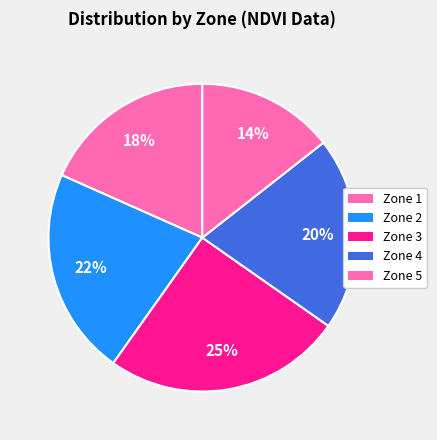

Does any single category account for the majority?

No